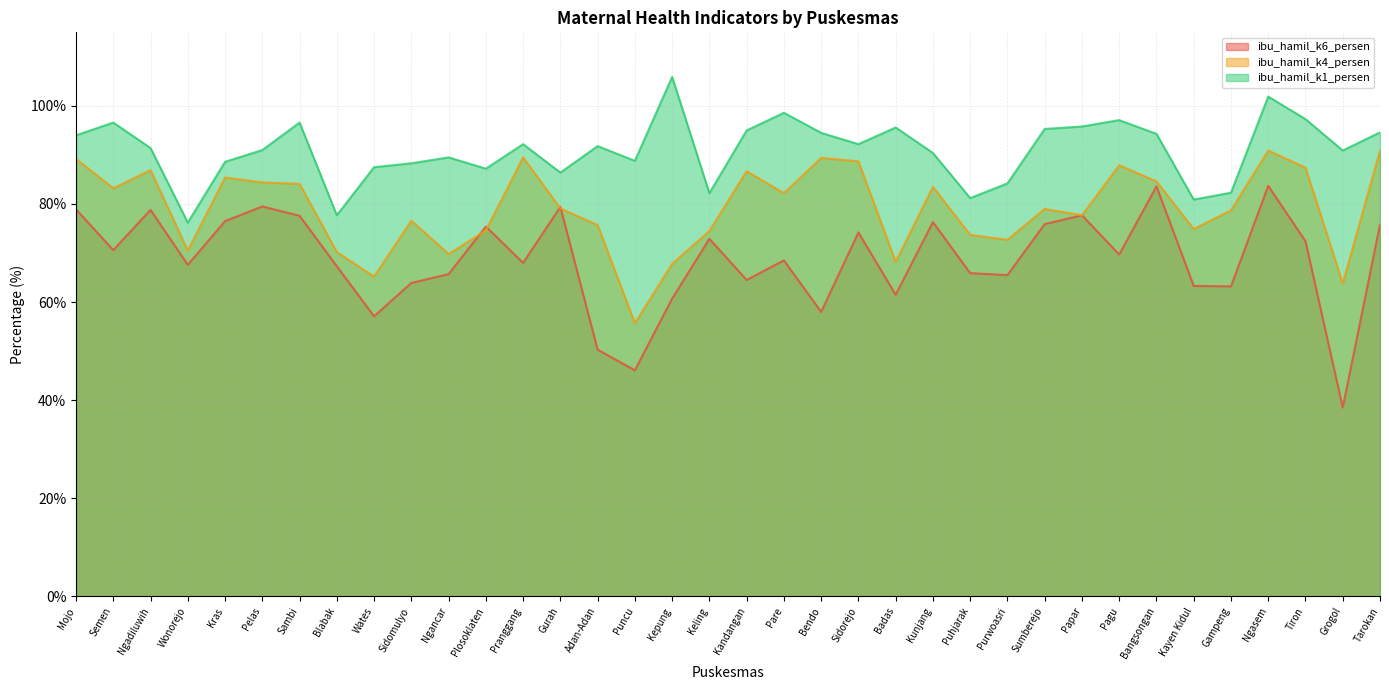

True or false: ibu_hamil_k1_persen has more than 0 interior local peaks.

True